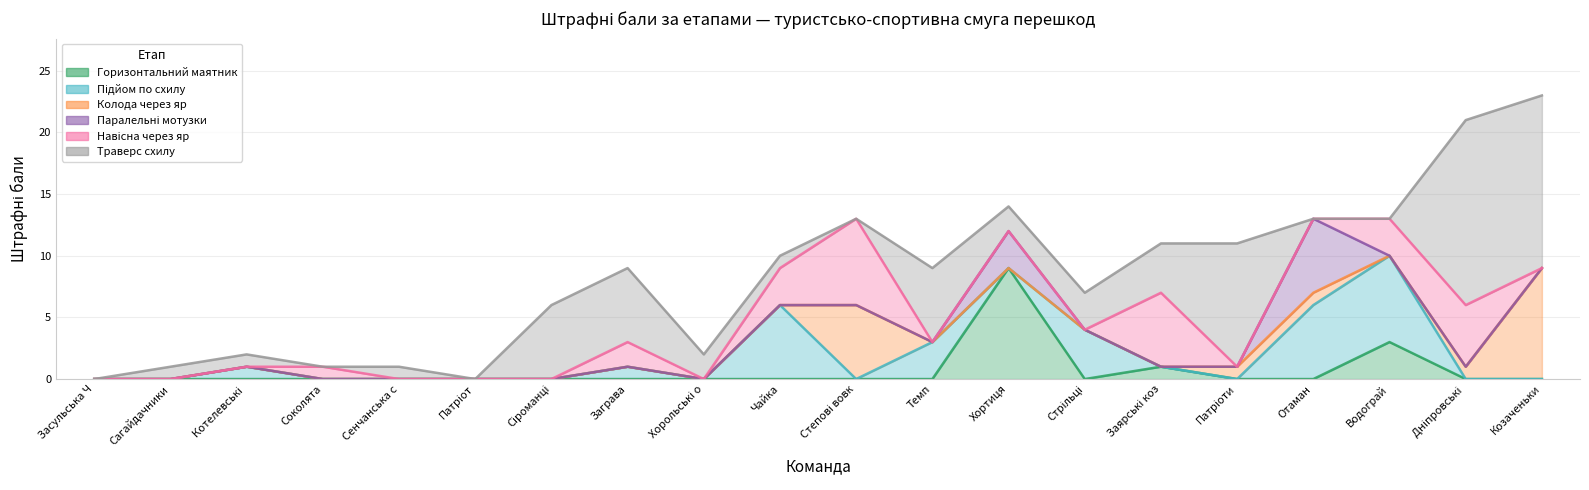

What is the difference between the second highest and minimum values in the Навісна через яр series?

6